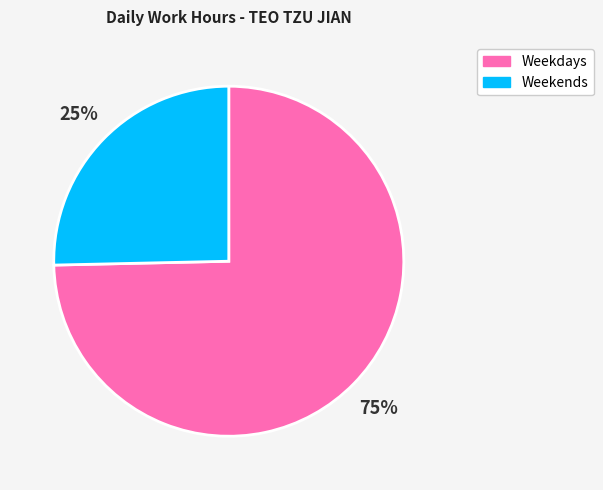

To the nearest percent, what is the average slice percentage?

50%